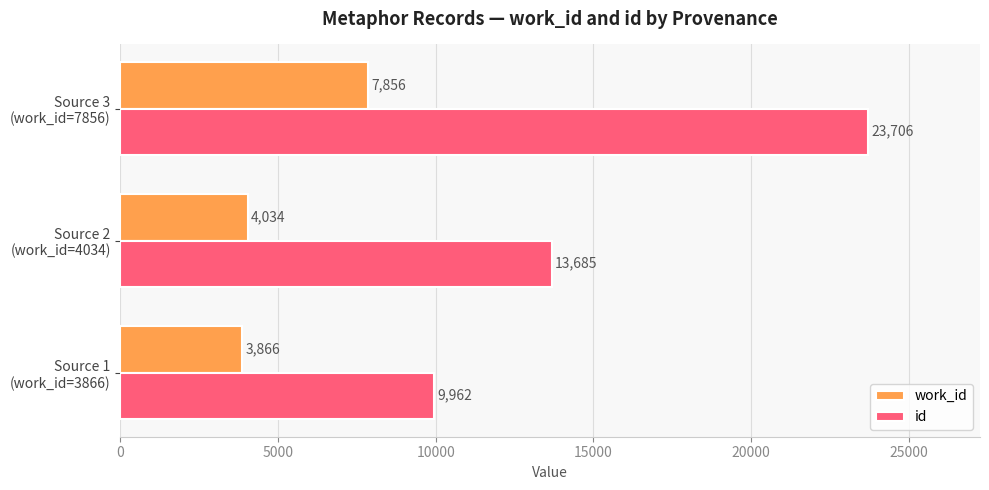

Rank the series by their average value, from lowest to highest.

work_id, id